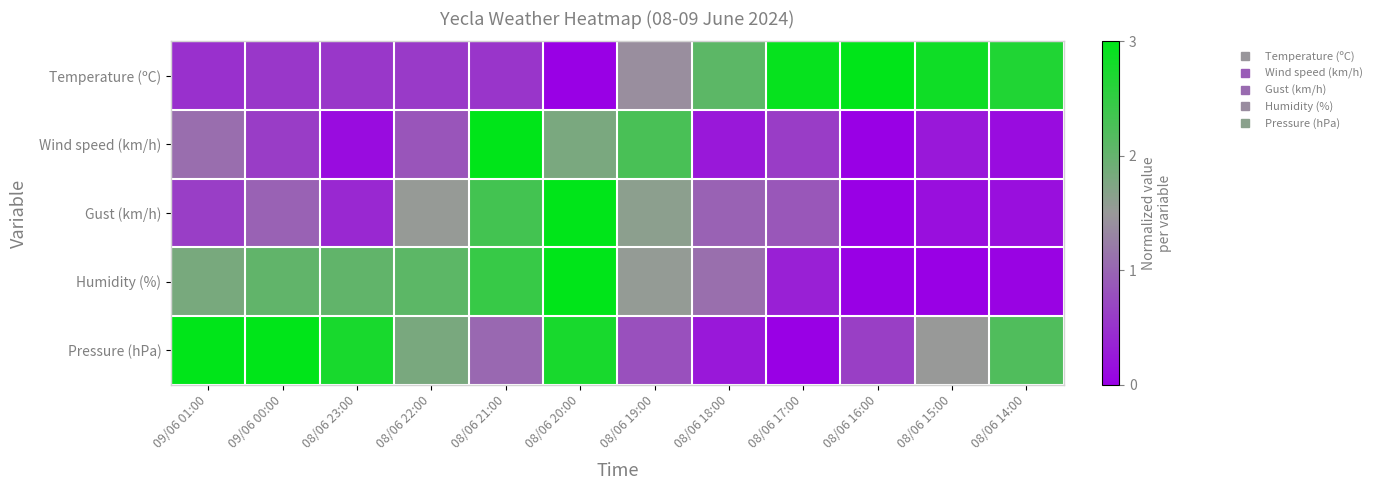

Which series has the largest range (max minus min)?

Temperature (ºC)